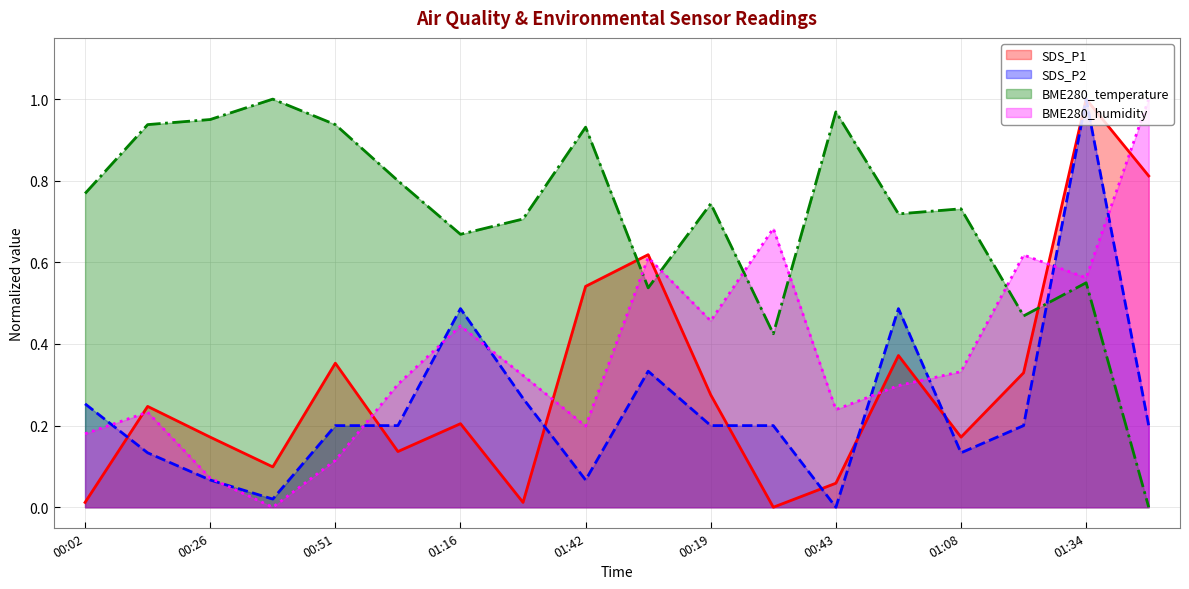

Is it true that SDS_P1 equals 0.4 at 01:34?

False